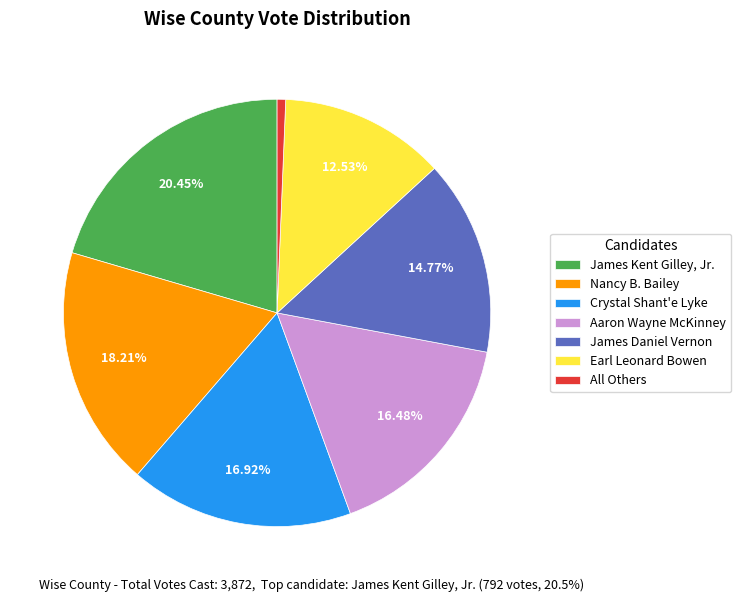

Do Aaron Wayne McKinney and All Others together represent more than half of the pie?

No